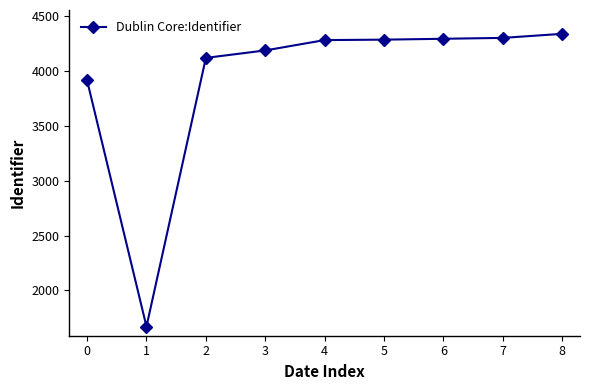

The value at 1 is 1672. True or false?

True